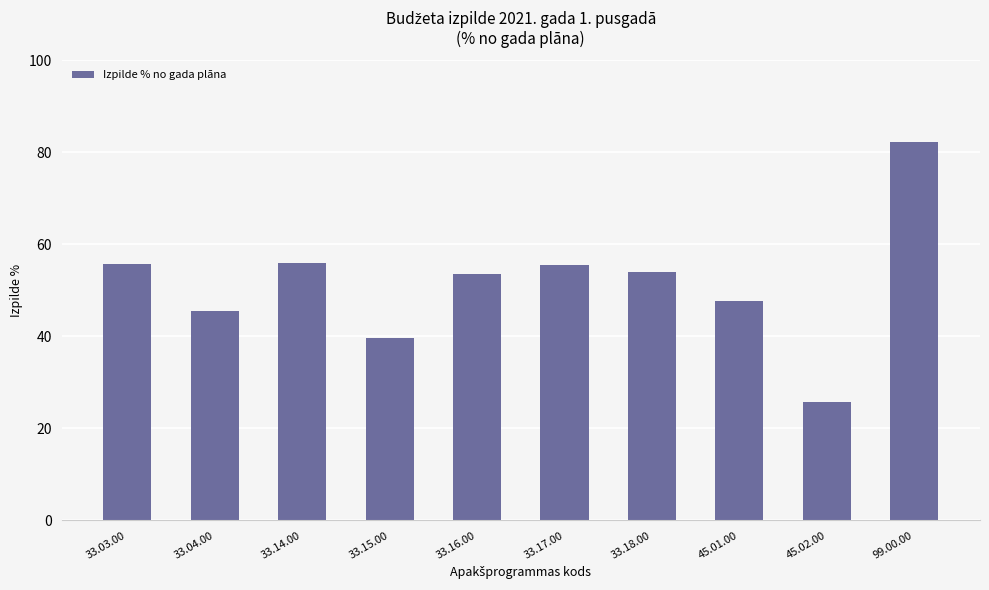

What is the greatest value displayed?

82.2